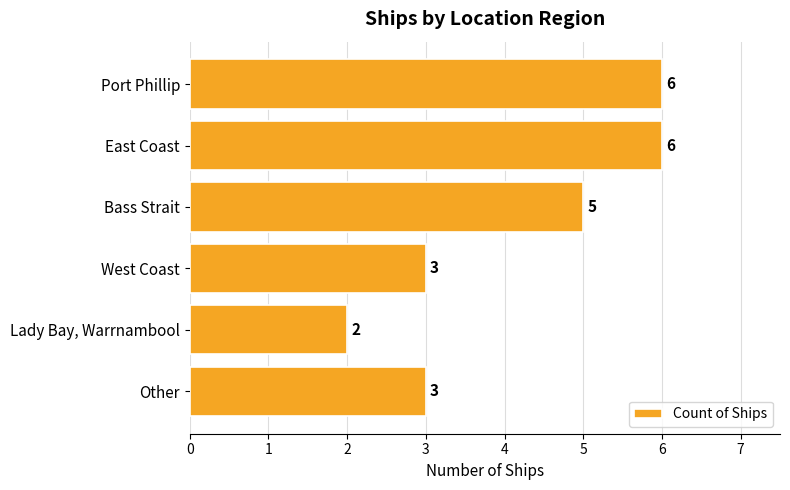

Reading top to bottom, list all the values displayed in this chart.

Port Phillip=6	East Coast=6	Bass Strait=5	West Coast=3	Lady Bay, Warrnambool=2	Other=3